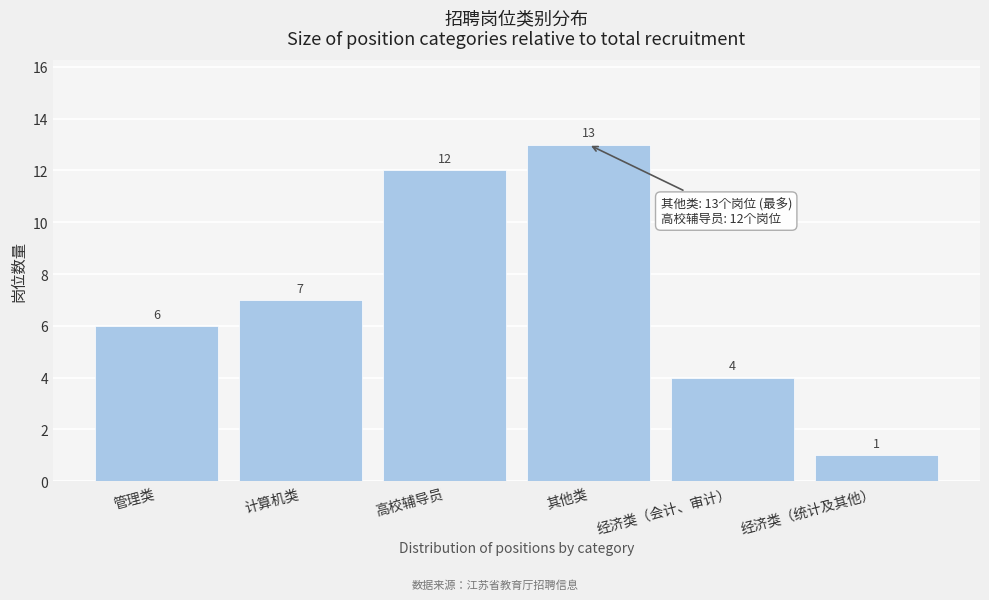

Reading right to left, list all the values displayed in this chart.

经济类（统计及其他）=1	经济类（会计、审计）=4	其他类=13	高校辅导员=12	计算机类=7	管理类=6